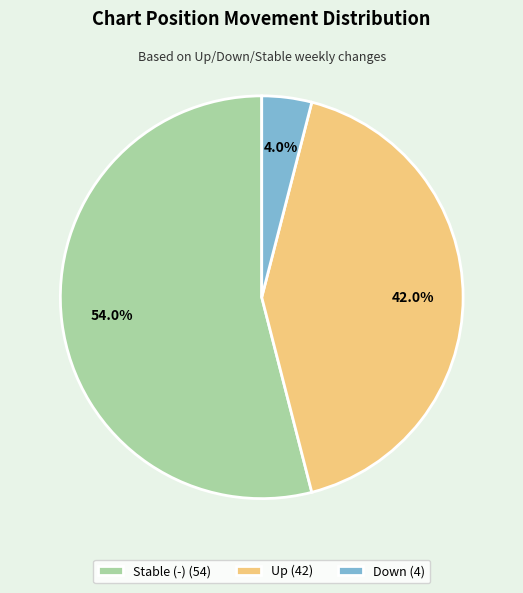

How many slices are in this pie chart?

3